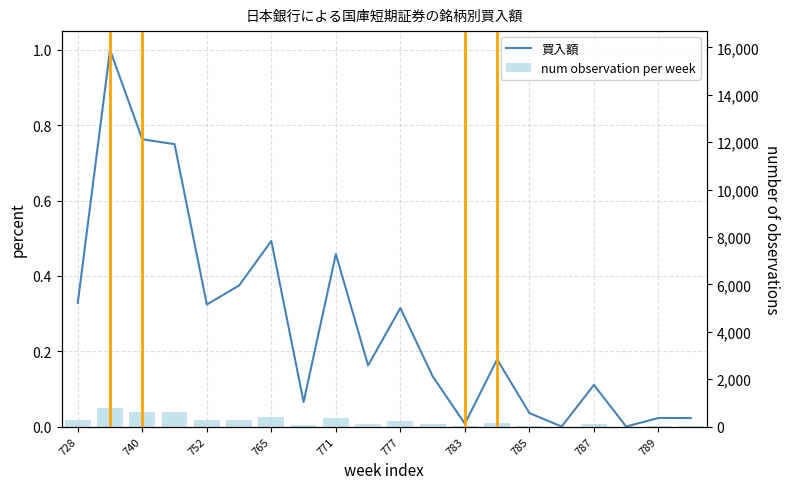

Between 11 and 15, which series saw the biggest shift?

買入額